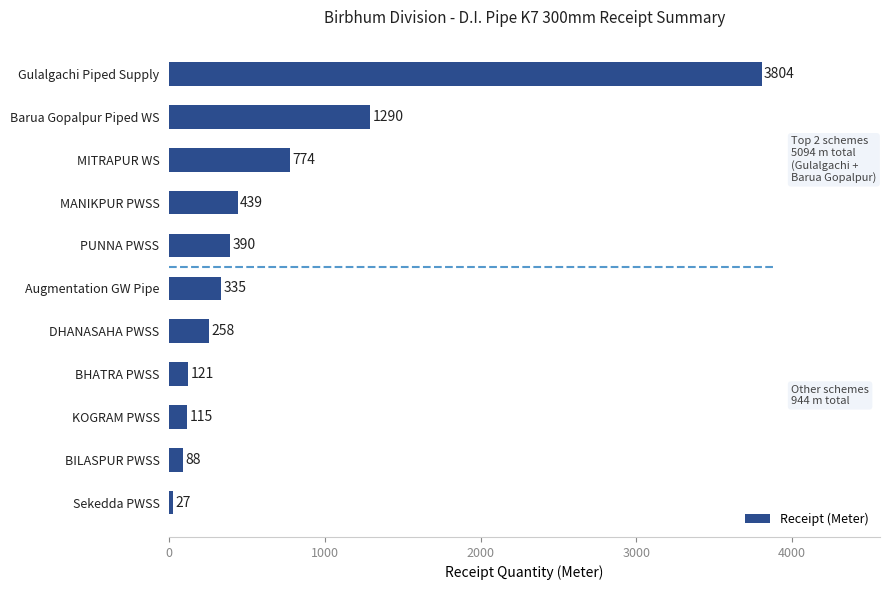

The value at Gulalgachi Piped Supply is 3804. True or false?

True